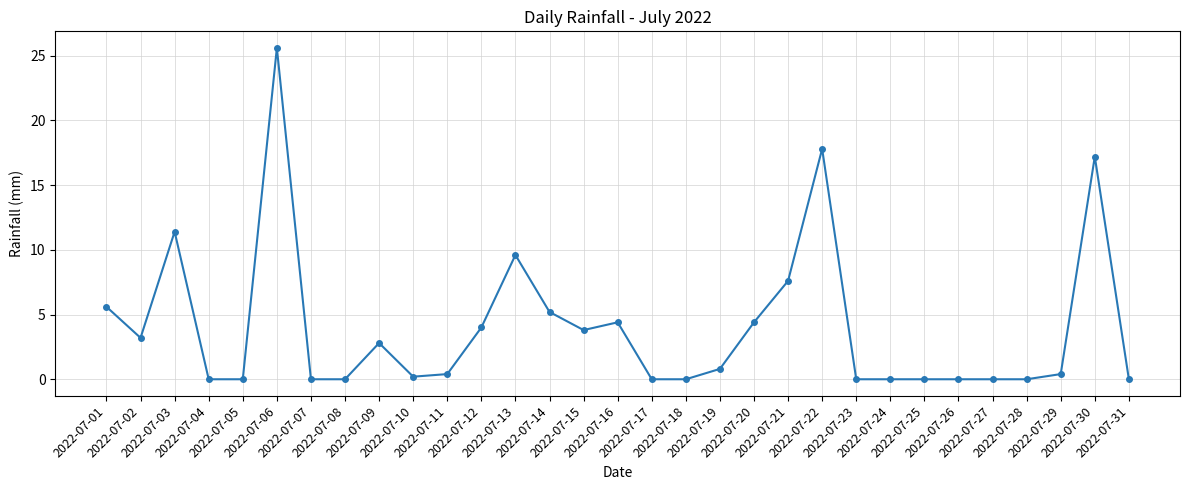

At which category does the chart reach its peak across all series?

2022-07-06